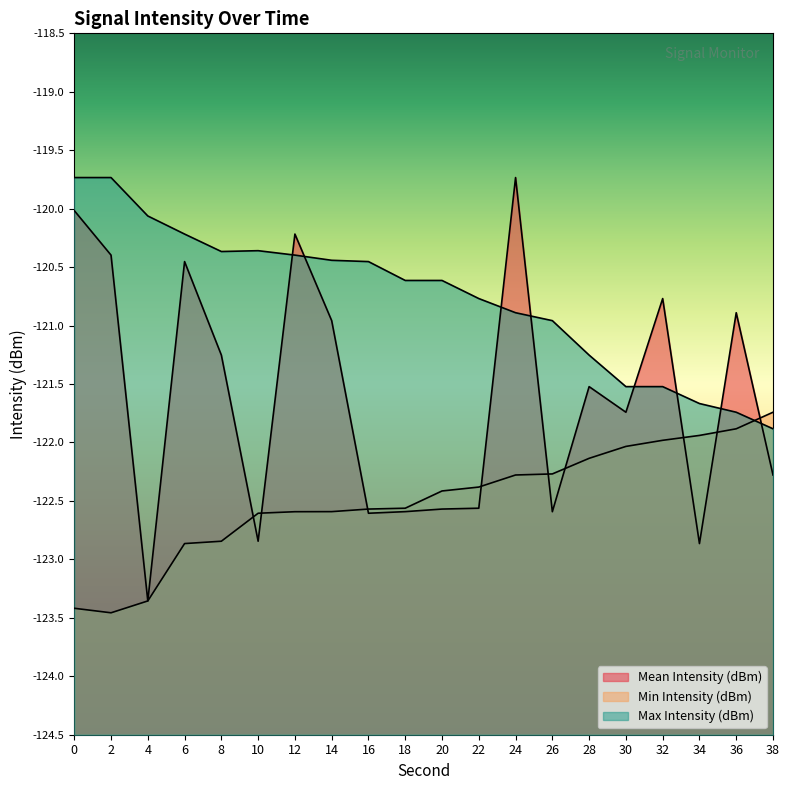

True or false: Min Intensity (dBm) has a value of -160.8 at 16.

False